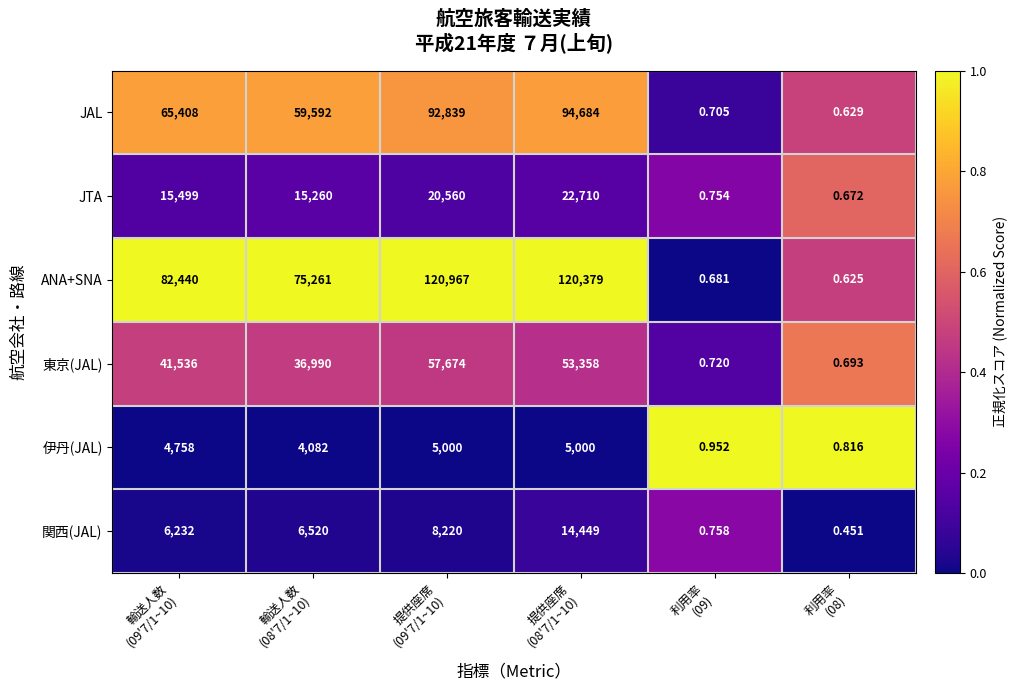

List the series in order of their peak value, highest first.

ANA+SNA, JAL, 東京(JAL), JTA, 関西(JAL), 伊丹(JAL)